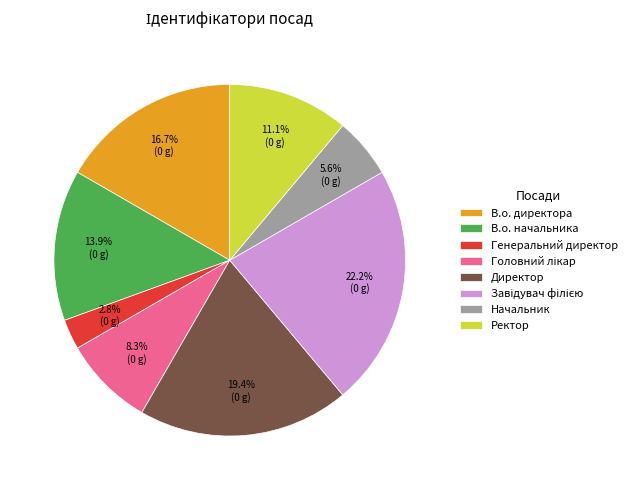

Is it true that Ректор is 25% of the pie?

False